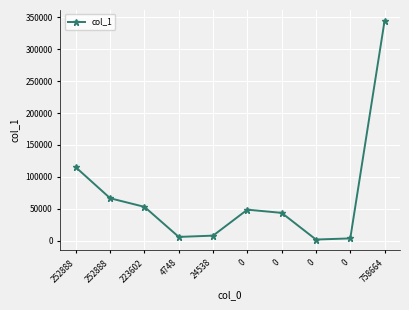

How many lines are shown in the chart?

1